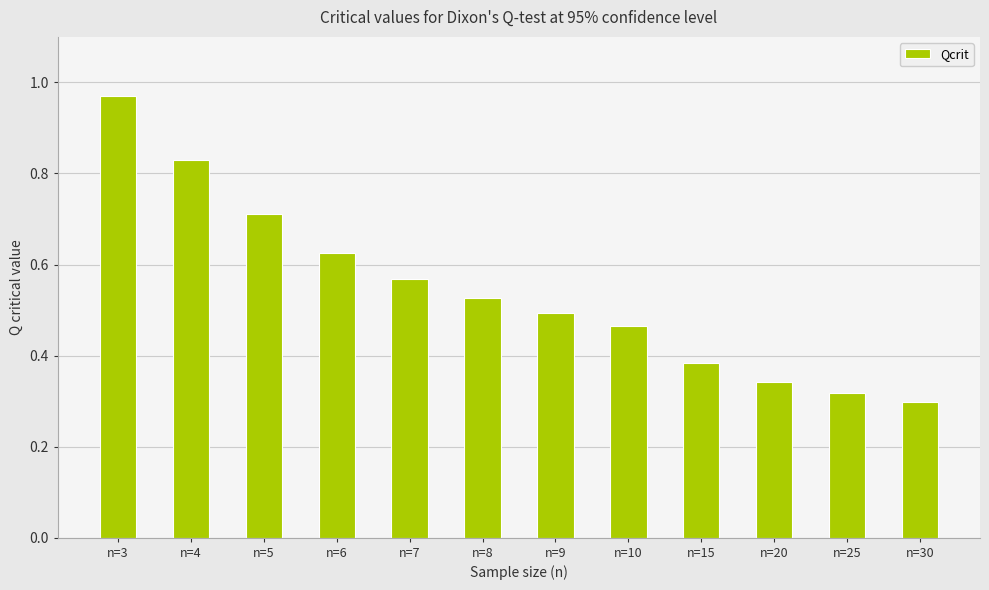

Count the number of data series in this chart.

1